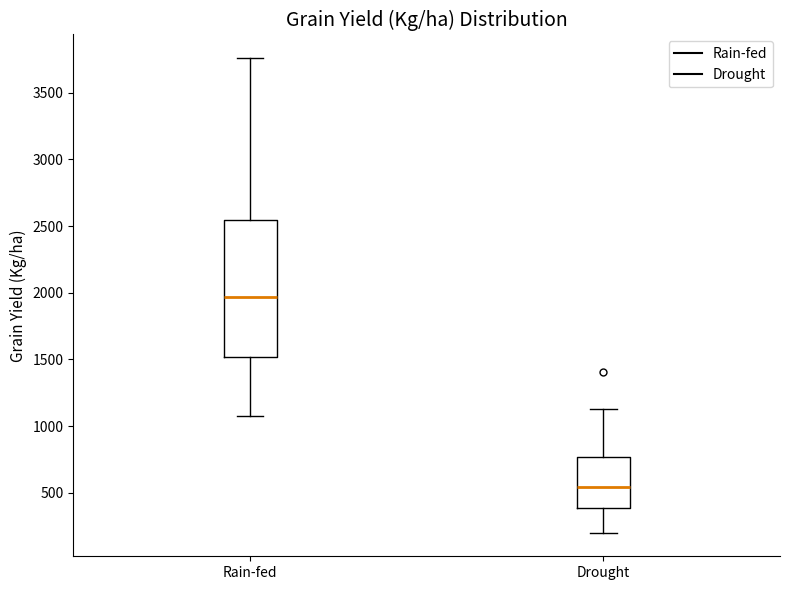

Where is the upper edge of the box for Drought on the y-axis? The values are not printed on the chart, so give them approximately, as read against the axis.

750